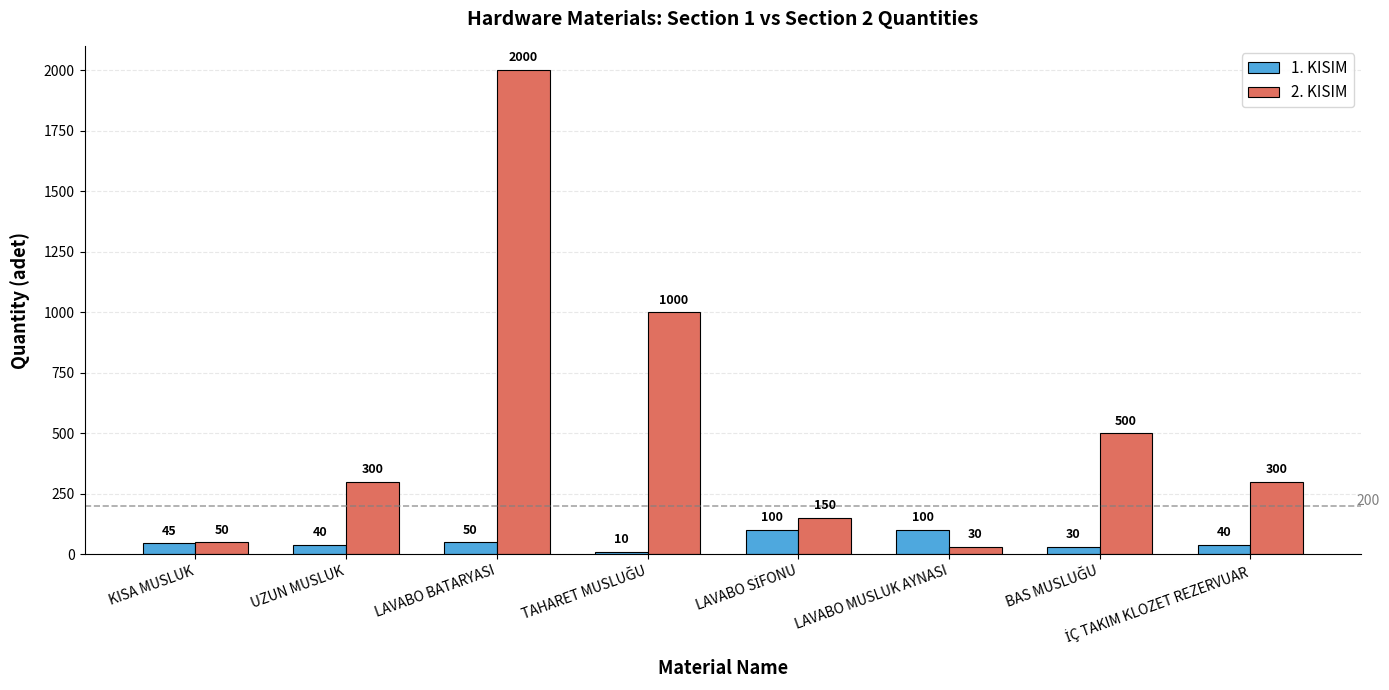

What are all the series names shown in the legend?

1. KISIM, 2. KISIM